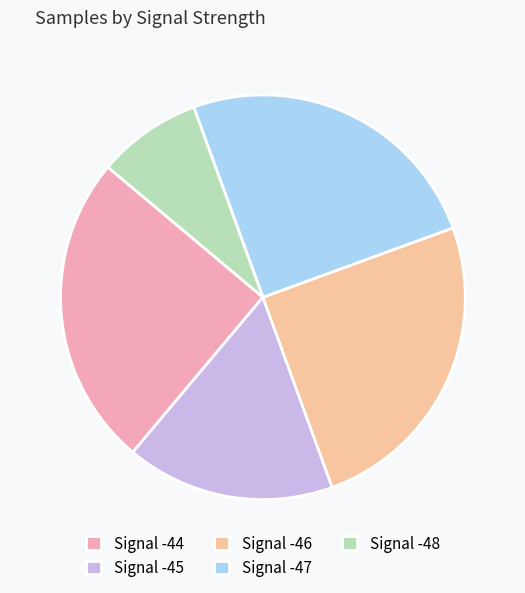

Does any single category account for the majority?

No